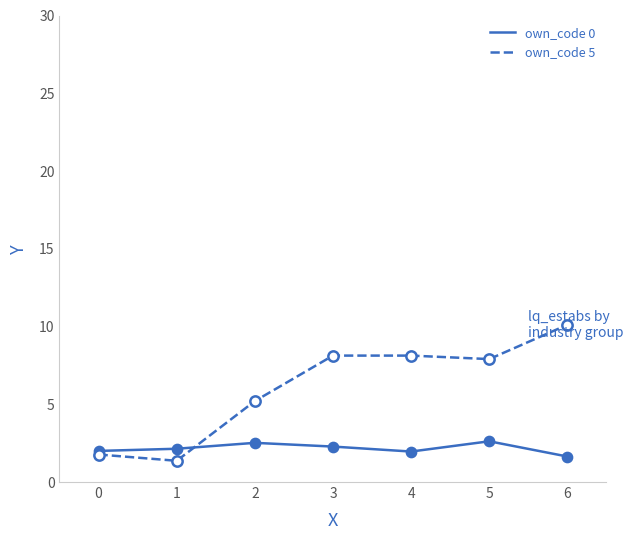

Which series changed the most between 0 and 5?

own_code 5